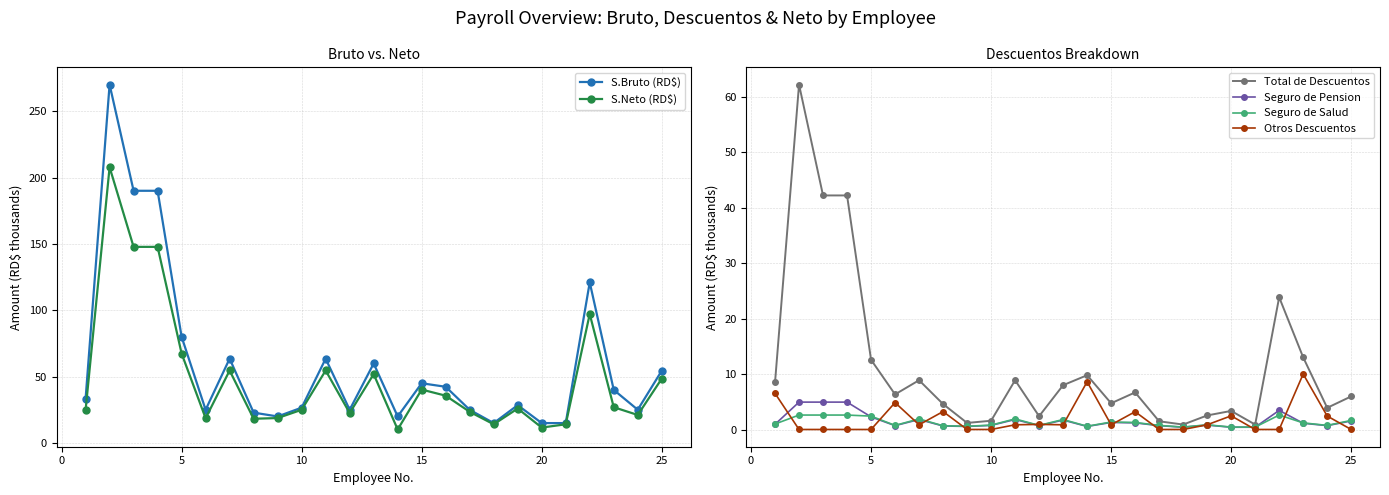

True or false: S.Neto (RD$) and Seguro de Salud cross at least once.

False